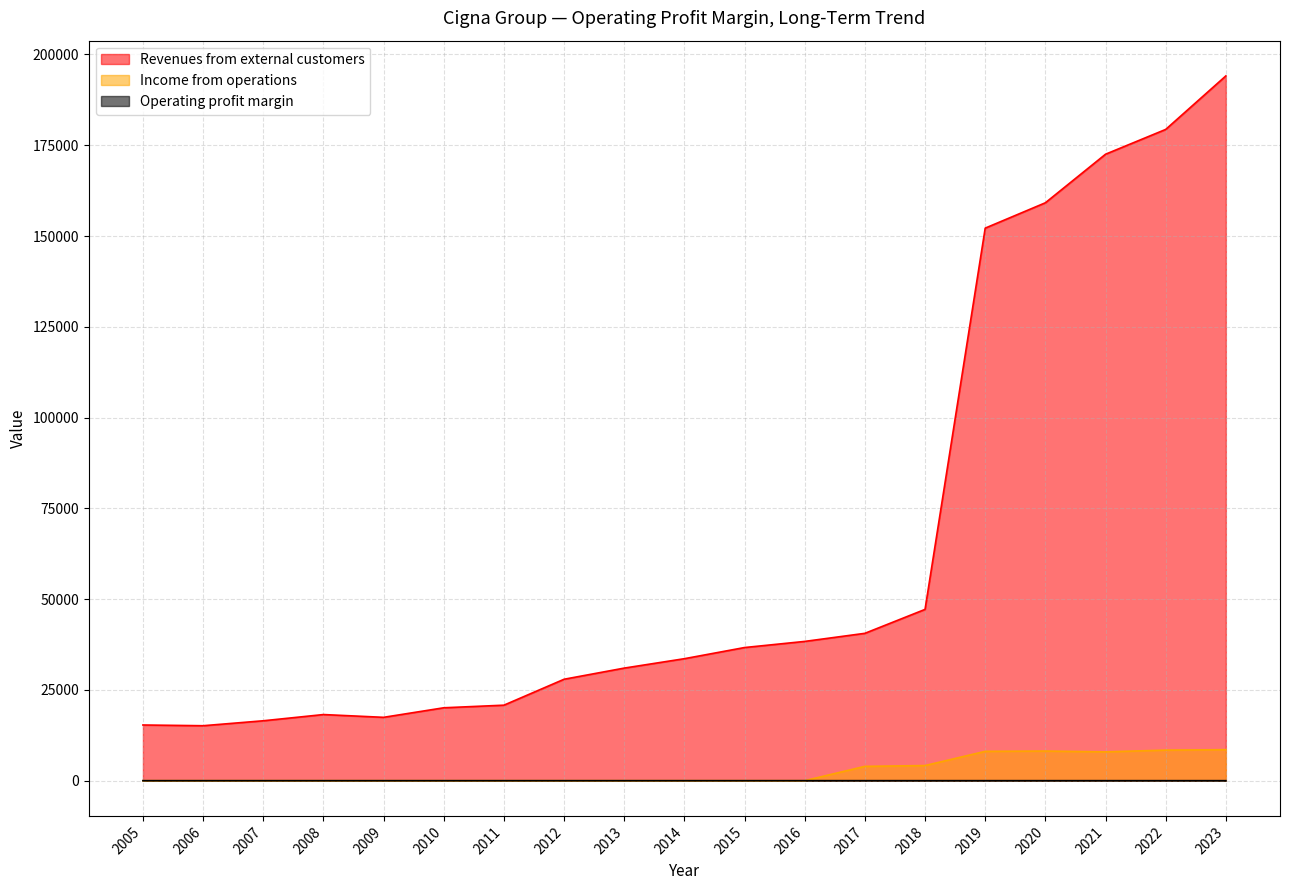

True or false: Income from operations and Revenues from external customers cross at least once.

False